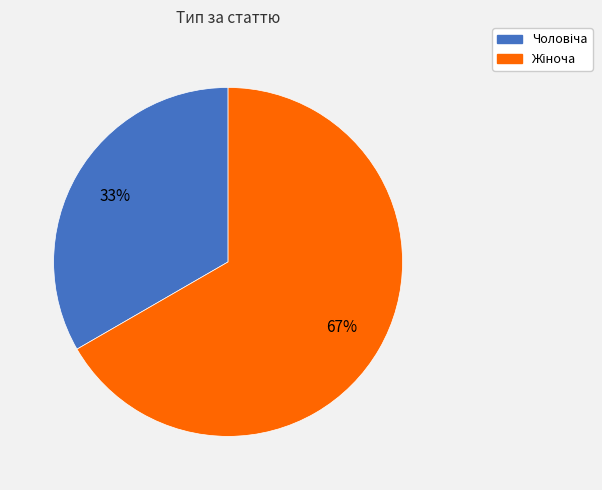

Is there a majority slice in this chart?

Yes